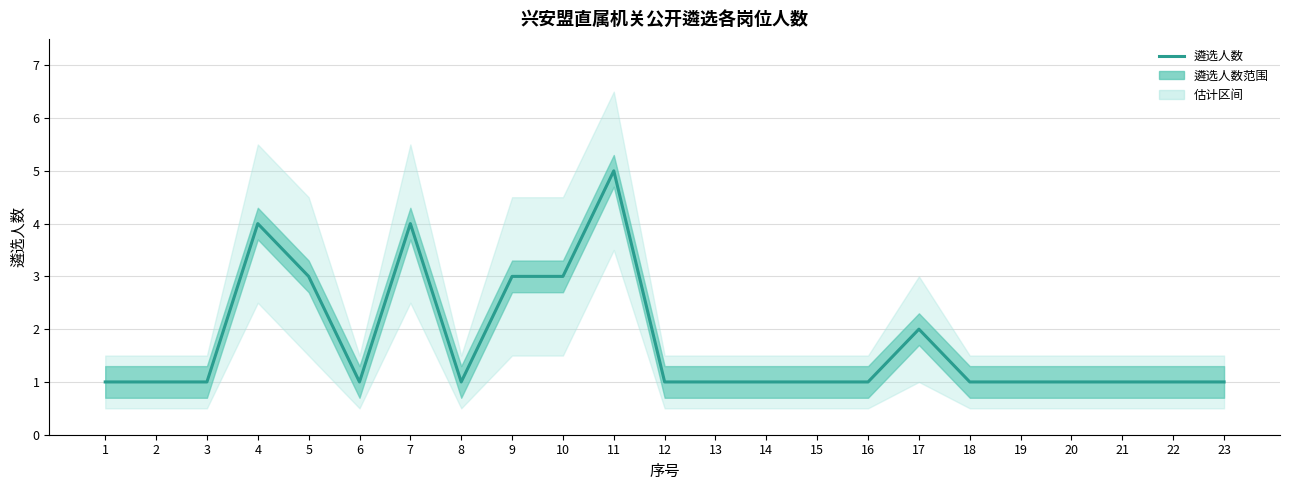

What value does the data have at 19?

1